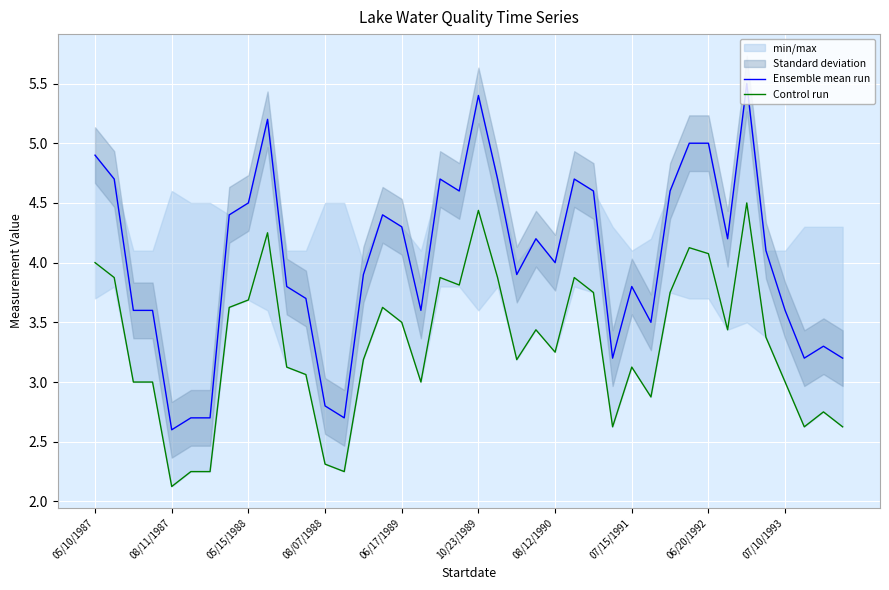

The value of Ensemble mean run at 08/07/1988 is 4.6. True or false?

False